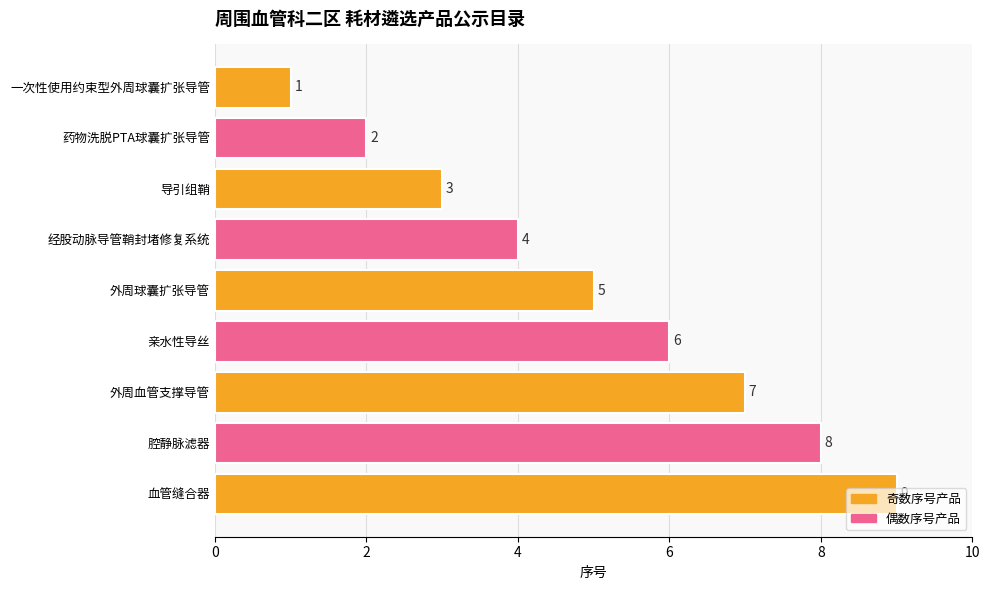

The value at 外周球囊扩张导管 is 5. True or false?

True